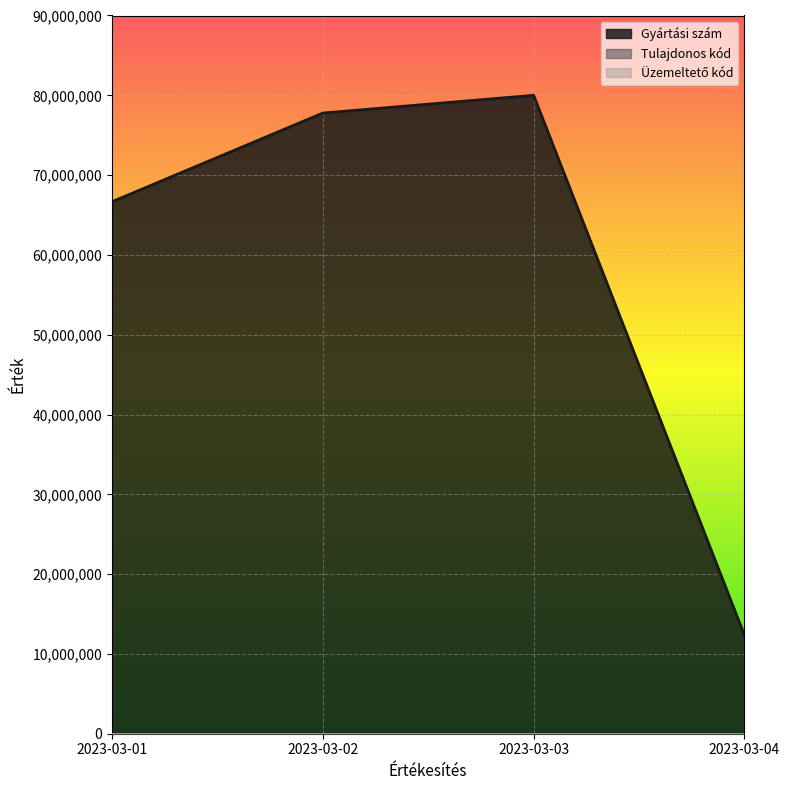

At which label is Gyártási szám closest to 46172839?

2023-03-01